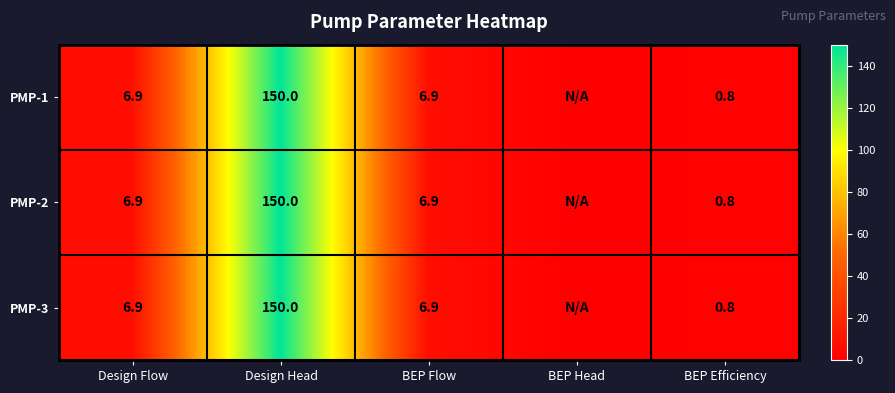

Is the value of PMP-1 at Design Flow greater than the value of PMP-2 at BEP Efficiency?

Yes